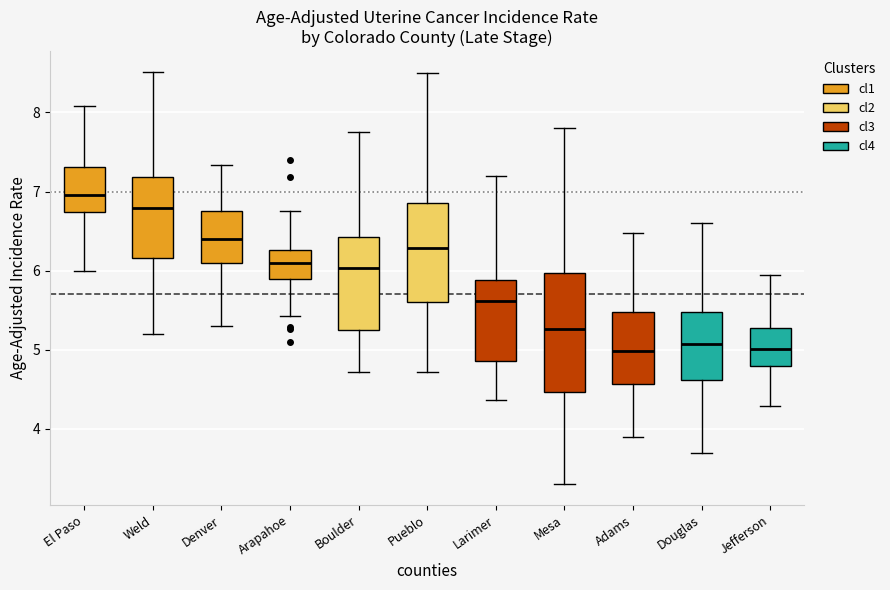

Reading left to right, transcribe this box plot: for each box, give where its median line is, the range the box spans, and where its two whiskers end, as read against the y-axis. The values are not printed on the chart, so give them approximately, as read against the axis.

El Paso: median 7.0, box 6.7 to 7.3, whiskers 6.0 to 8.1
Weld: median 6.8, box 6.2 to 7.2, whiskers 5.2 to 8.5
Denver: median 6.4, box 6.1 to 6.8, whiskers 5.3 to 7.3
Arapahoe: median 6.1, box 5.9 to 6.3, whiskers 5.4 to 6.8
Boulder: median 6.0, box 5.3 to 6.4, whiskers 4.7 to 7.8
Pueblo: median 6.3, box 5.6 to 6.9, whiskers 4.7 to 8.5
Larimer: median 5.6, box 4.9 to 5.9, whiskers 4.4 to 7.2
Mesa: median 5.3, box 4.5 to 6.0, whiskers 3.3 to 7.8
Adams: median 5.0, box 4.6 to 5.5, whiskers 3.9 to 6.5
Douglas: median 5.1, box 4.6 to 5.5, whiskers 3.7 to 6.6
Jefferson: median 5.0, box 4.8 to 5.3, whiskers 4.3 to 5.9